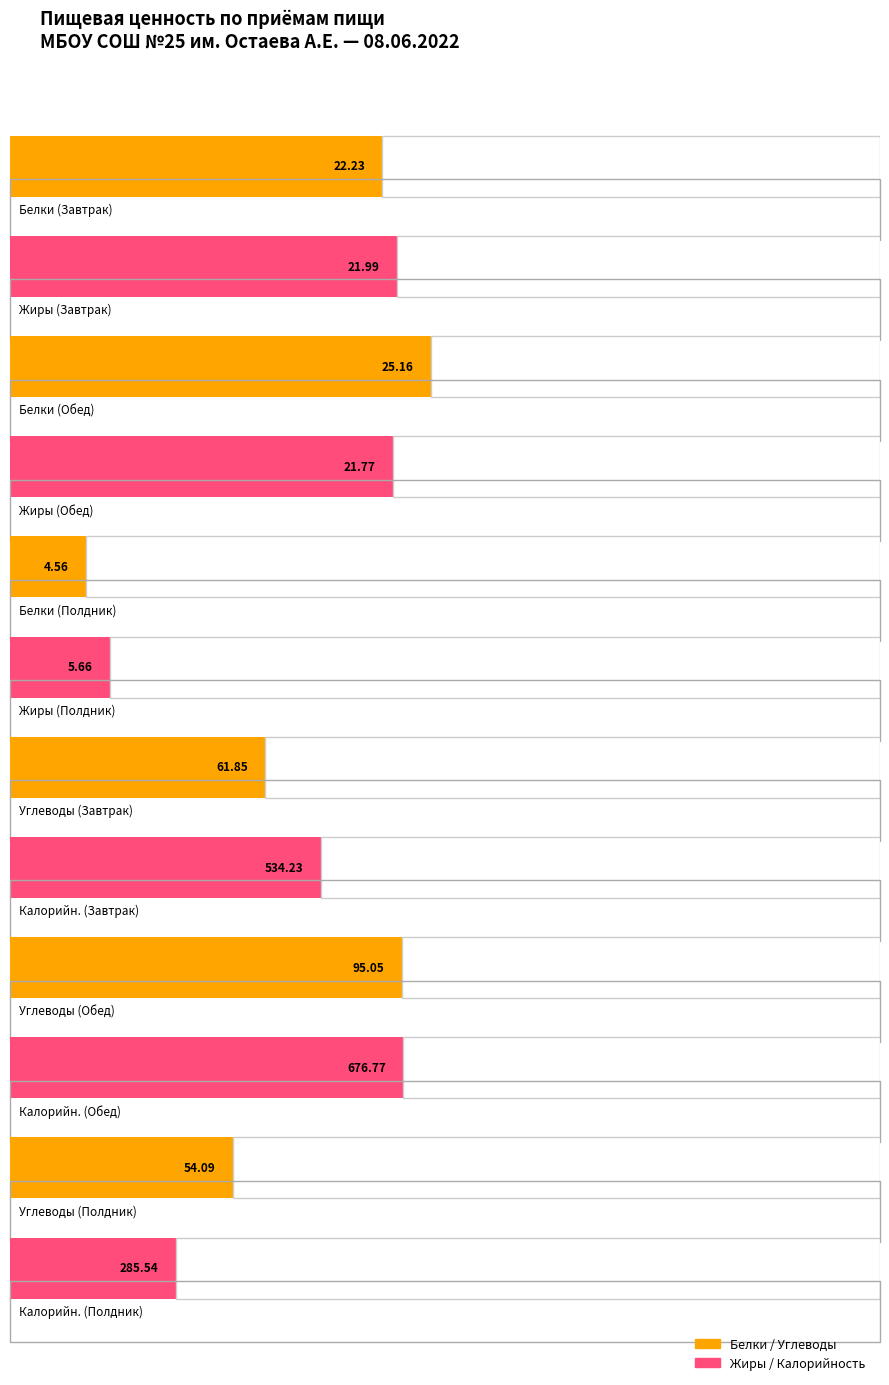

What is the label of the 3rd bar from the right?

Обед